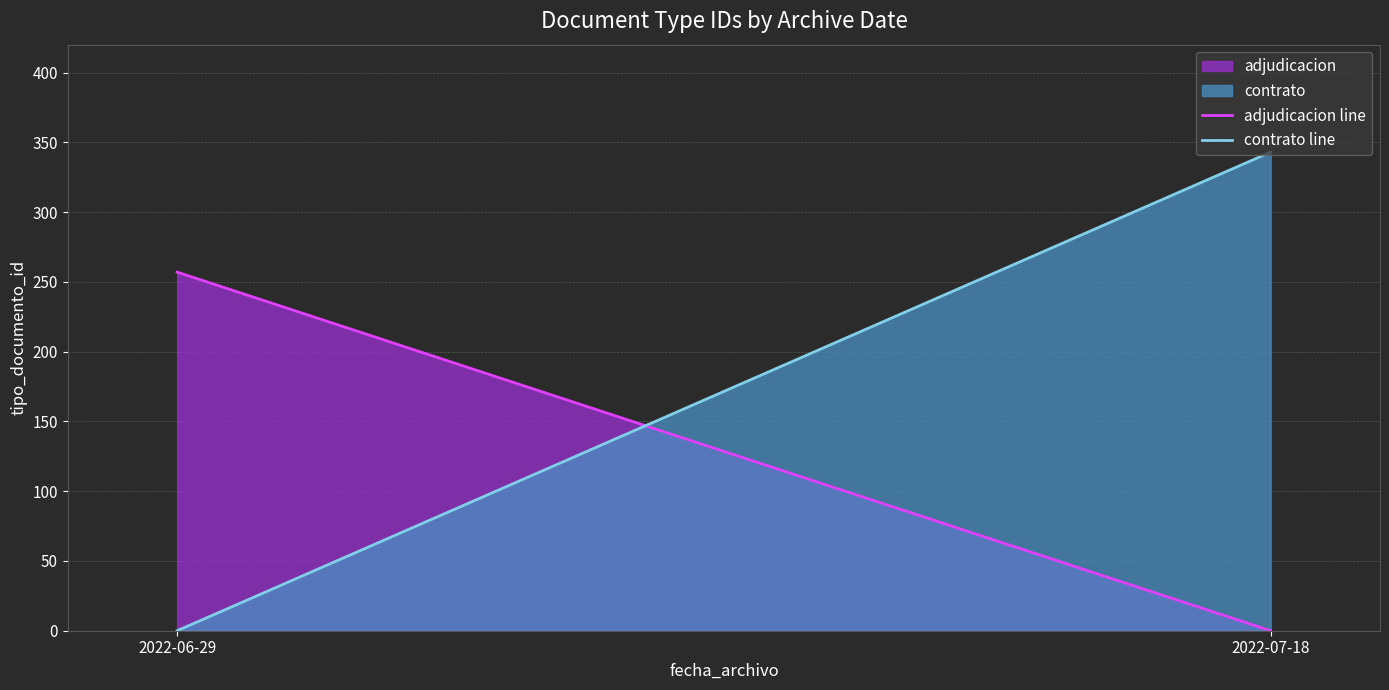

Which category has the highest value in the contrato line series?

2022-07-18